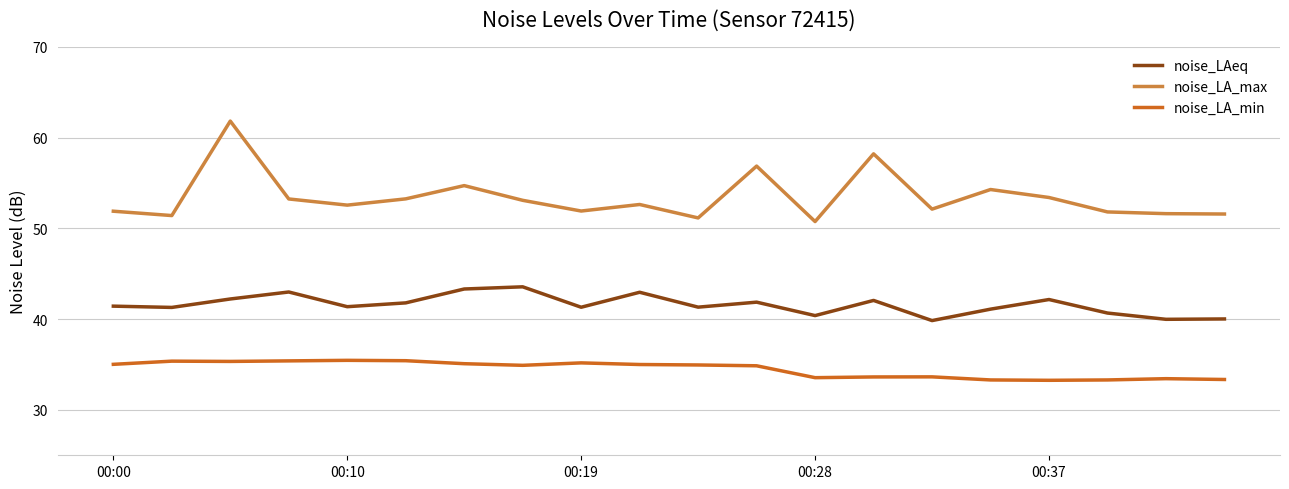

In noise_LAeq, how many points are lower than both neighbors (excluding endpoints)?

7